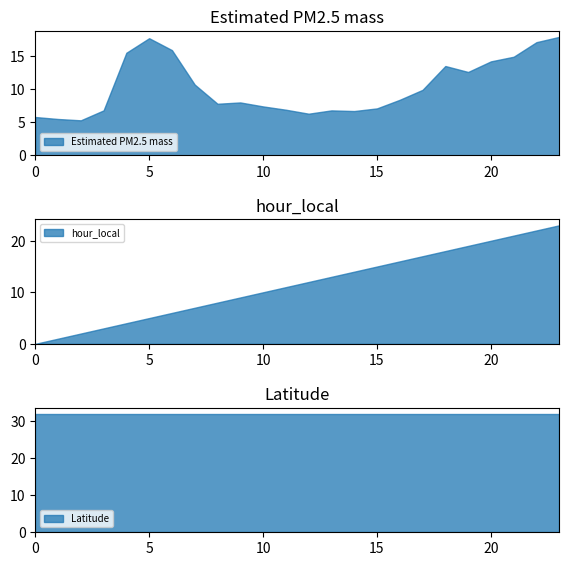

How many data points does each series have?

24